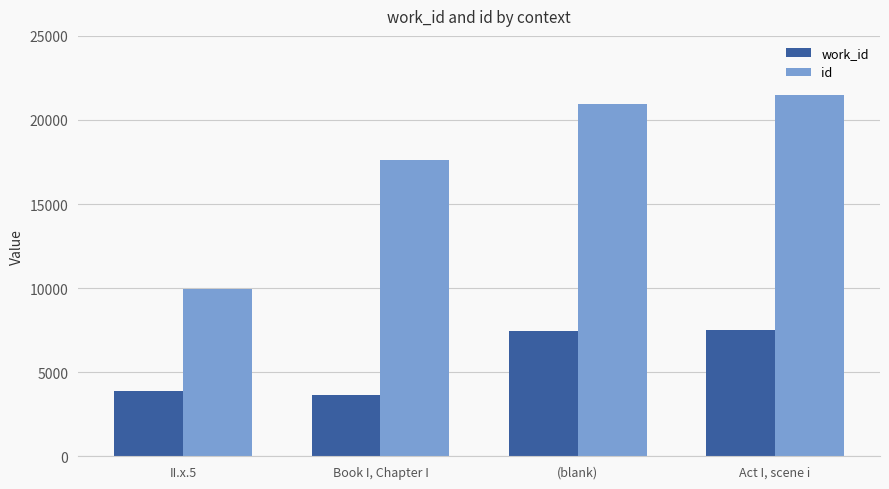

What is the spread (max minus min) of values at II.x.5?

6100